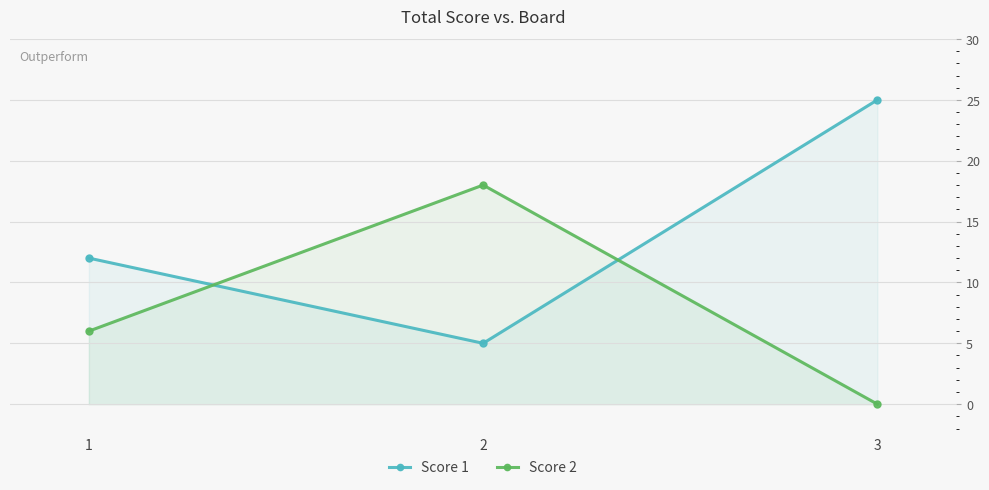

List the series in order of their peak value, lowest first.

Score 2, Score 1